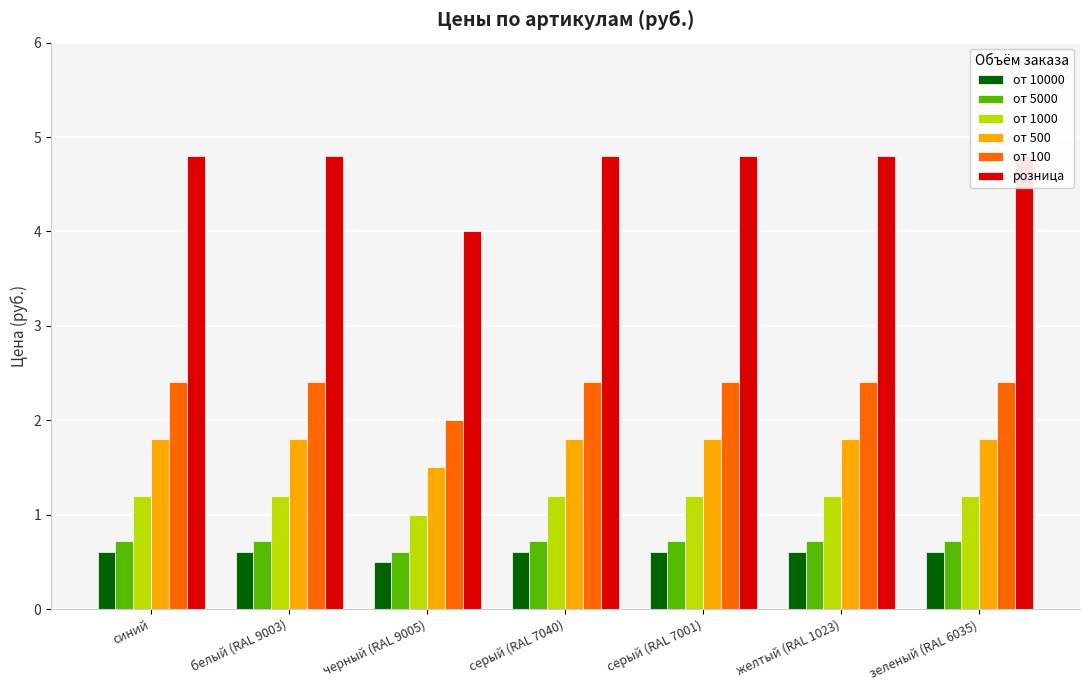

Are the bars grouped side by side (vs. stacked)?

Yes